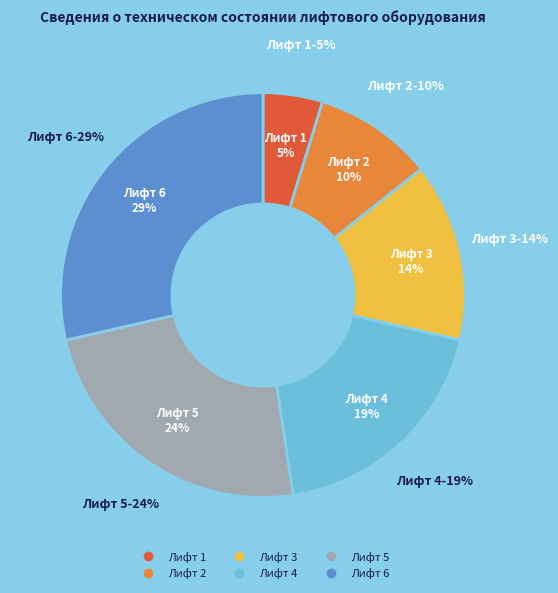

Approximately how many times larger is the value at Лифт 6 compared to Лифт 3?

2.0